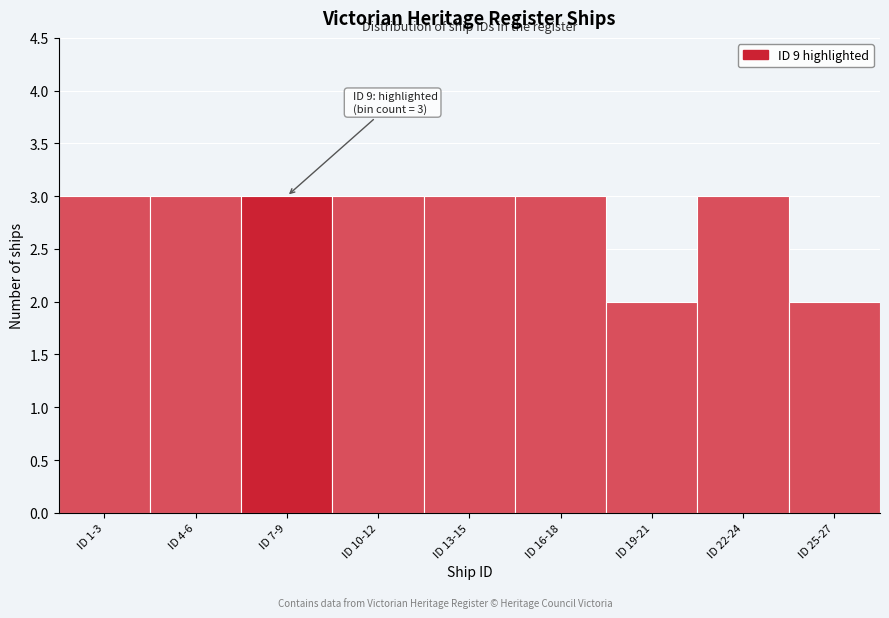

Reading left to right, what are all the values shown in this chart?

ID 1-3=3	ID 4-6=3	ID 7-9=3	ID 10-12=3	ID 13-15=3	ID 16-18=3	ID 19-21=2	ID 22-24=3	ID 25-27=2